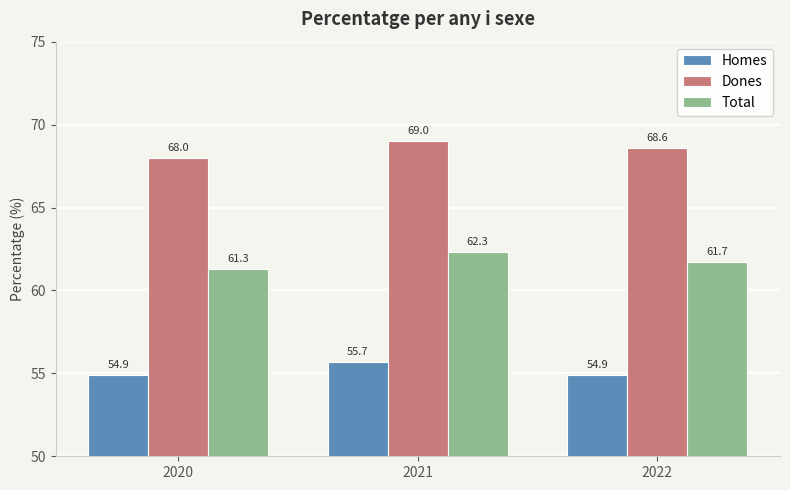

List the series in order of their peak value, highest first.

Dones, Total, Homes